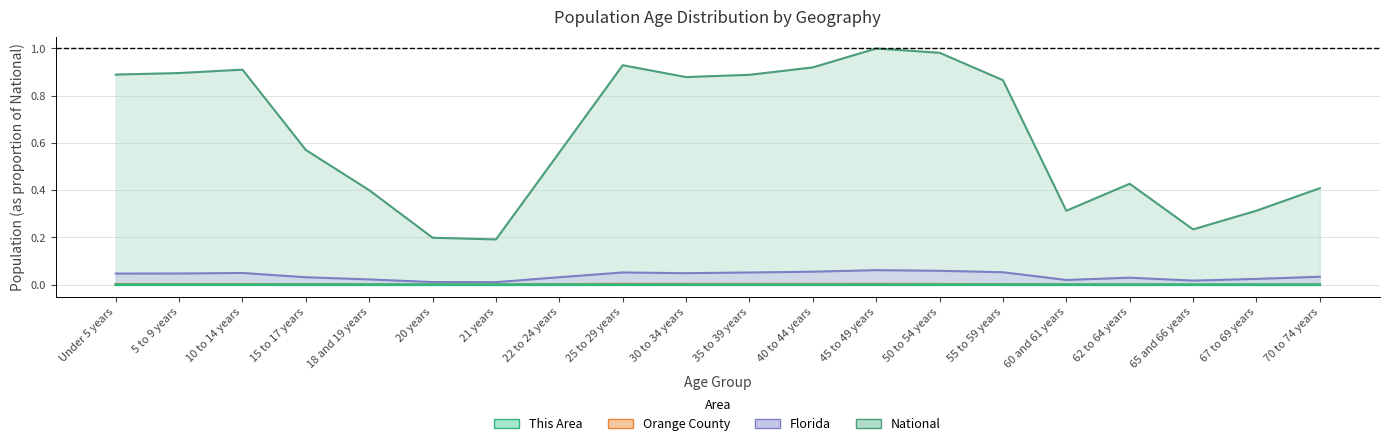

In This Area, how many points are higher than both neighbors (excluding endpoints)?

3